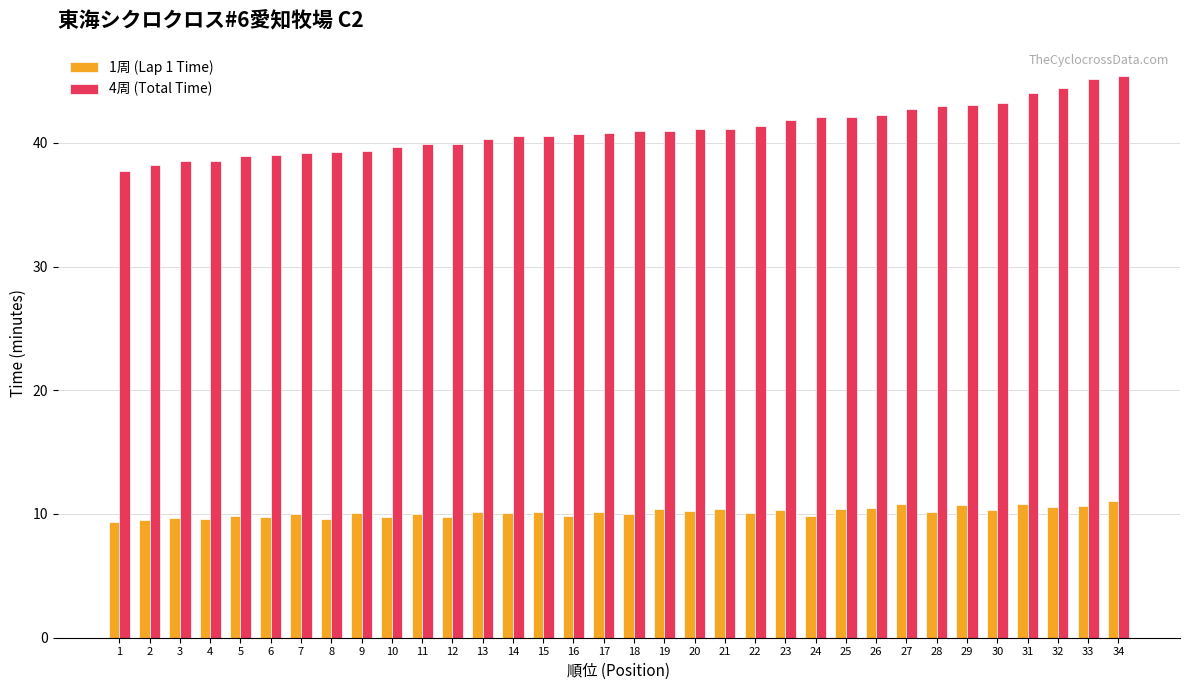

List the series in order of their overall mean, lowest first.

1周 (Lap 1 Time), 4周 (Total Time)